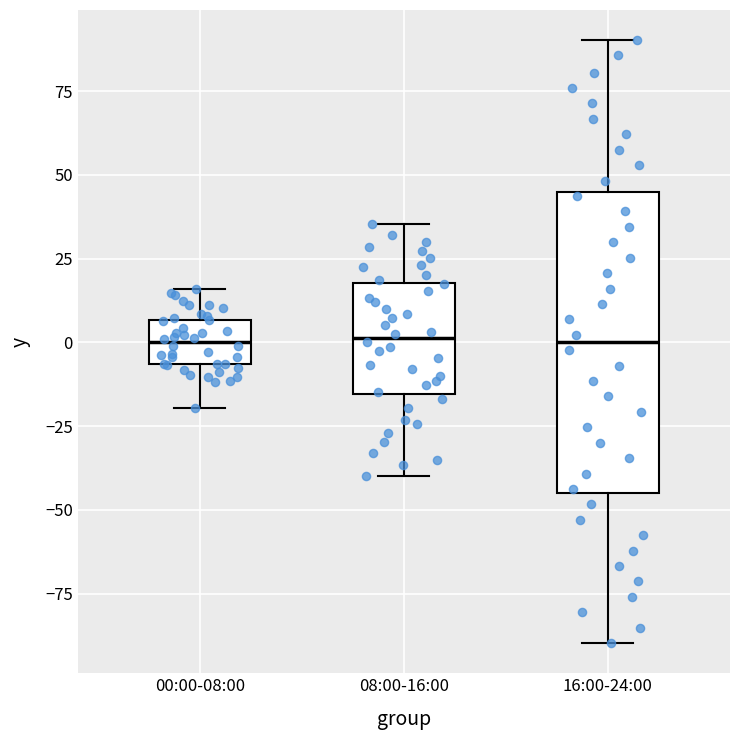

Reading left to right, transcribe this box plot: for each box, give where its median line is, the range the box spans, and where its two whiskers end, as read against the y-axis. The values are not printed on the chart, so give them approximately, as read against the axis.

00:00-08:00: median 0, box -5 to 5, whiskers -20 to 15
08:00-16:00: median 0, box -15 to 20, whiskers -40 to 35
16:00-24:00: median 0, box -45 to 45, whiskers -90 to 90